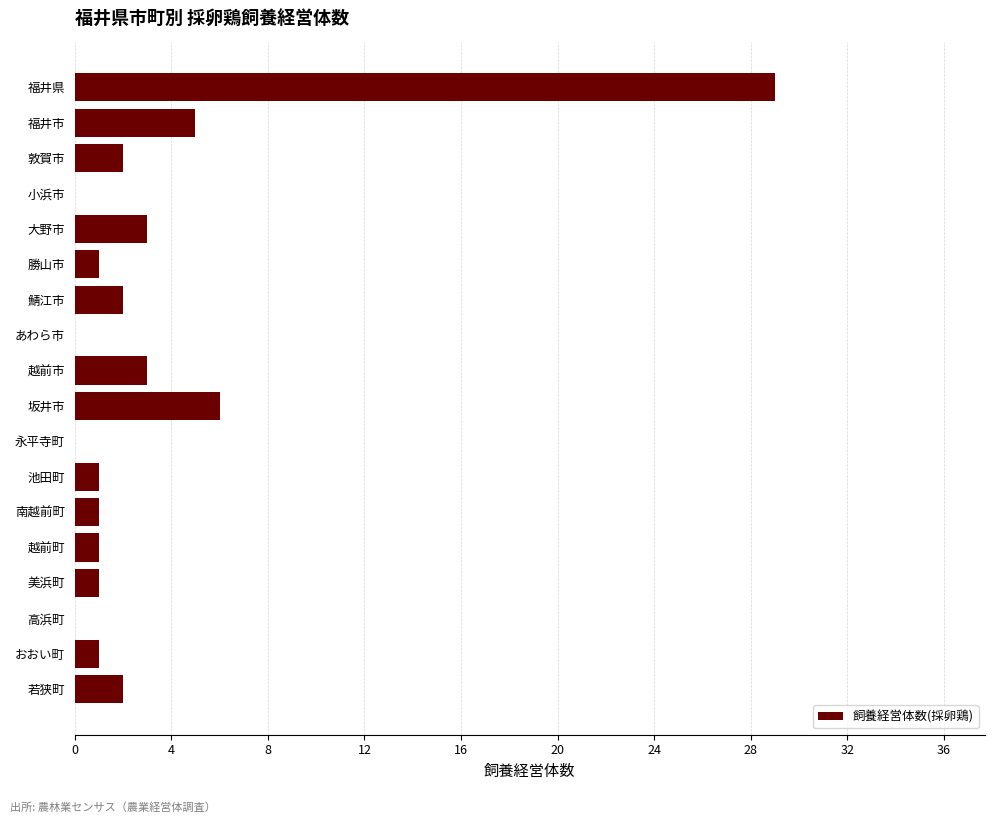

What is the greatest value displayed?

29